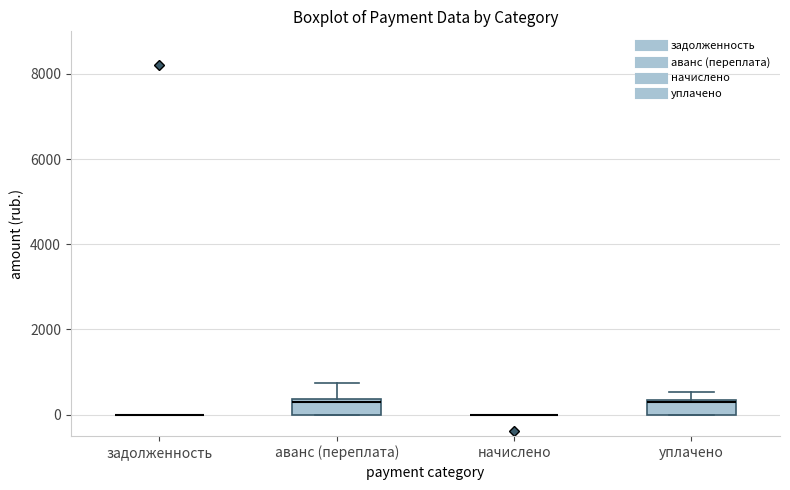

Reading left to right, transcribe this box plot: for each box, give where its median line is, the range the box spans, and where its two whiskers end, as read against the y-axis. The values are not printed on the chart, so give them approximately, as read against the axis.

задолженность: box collapsed to a line at 0, whiskers 0 to 0
аванс (переплата): median 400, box 0 to 400, whiskers 0 to 800
начислено: box collapsed to a line at 0, whiskers 0 to 0
уплачено: median 400, box 0 to 400, whiskers 0 to 600